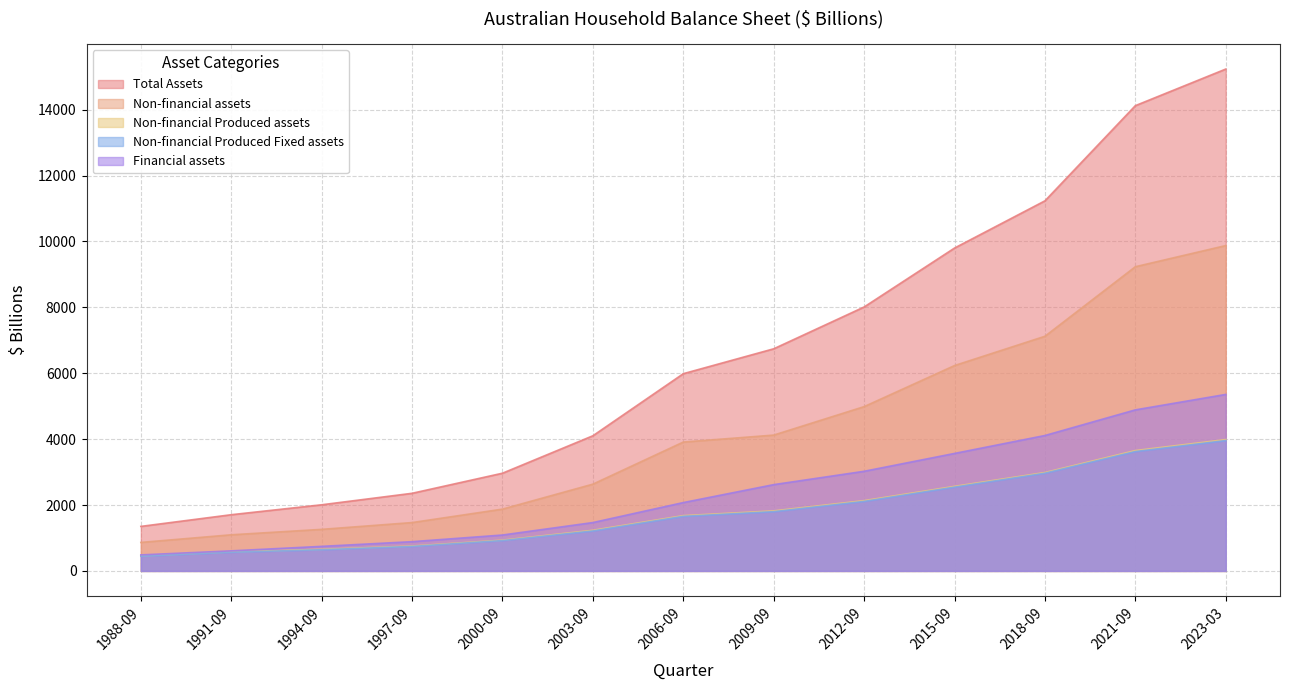

Rank the categories by Total Assets value from lowest to highest.

1988-09, 1991-09, 1994-09, 1997-09, 2000-09, 2003-09, 2006-09, 2009-09, 2012-09, 2015-09, 2018-09, 2021-09, 2023-03